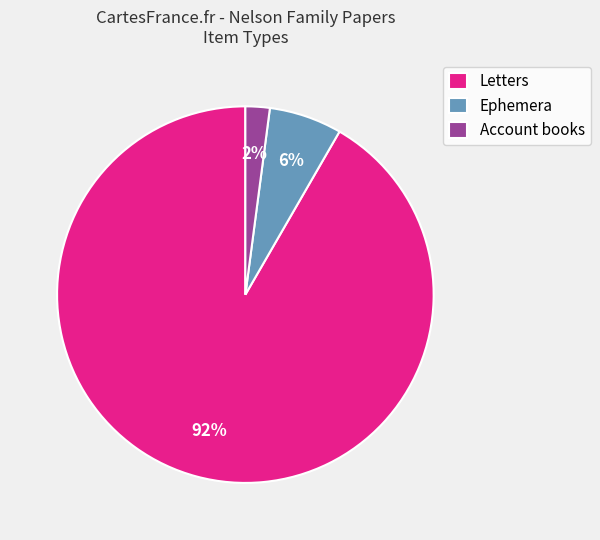

Is Letters the majority of the pie?

Yes